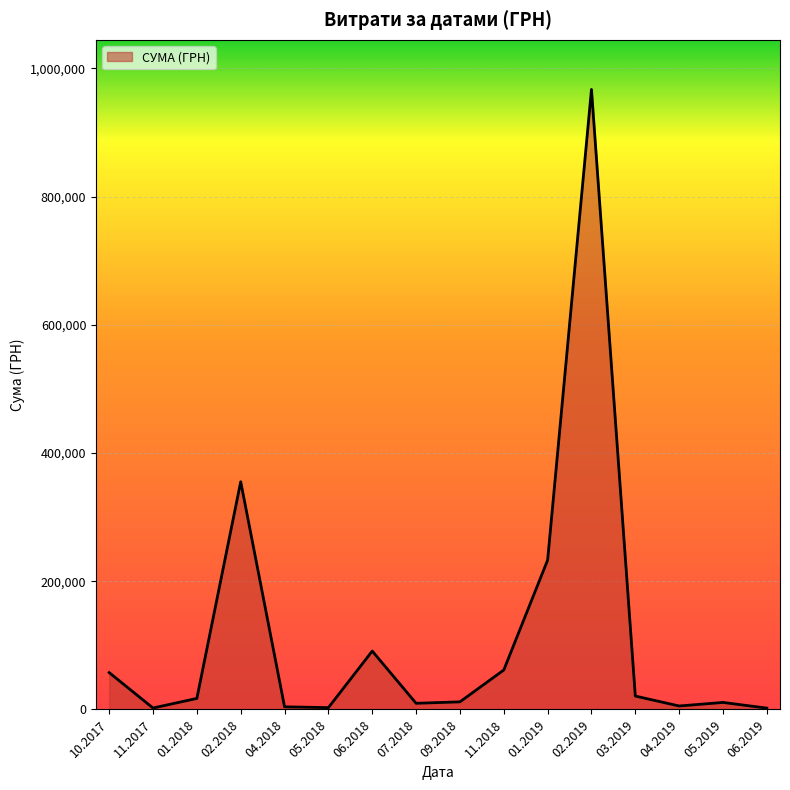

What is the change in value from 06.2018 to 11.2018?

-29557.3